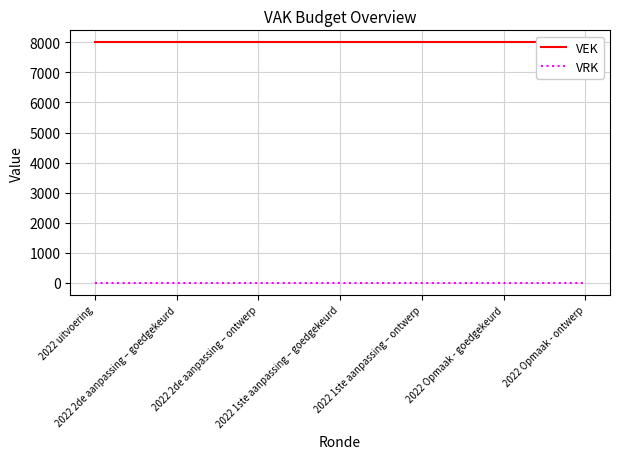

Reading left to right, what are all the values shown in this chart?

VEK: 8000	8000	8000	8000	8000	8000	8000
VRK: 0	0	0	0	0	0	0